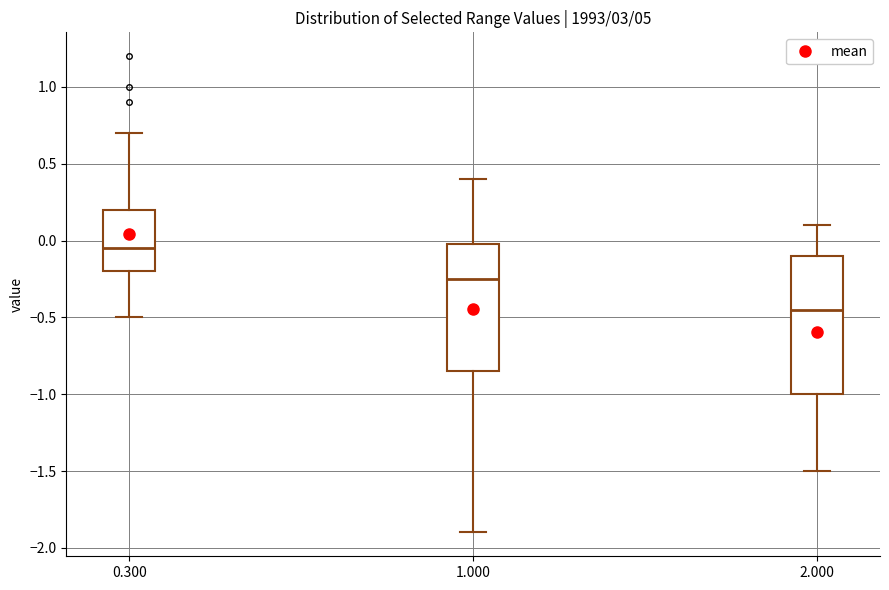

Reading left to right, read every box against the y-axis: the position of its median line, the range the box covers, and the ends of its whiskers. The values are not printed on the chart, so give them approximately, as read against the axis.

0.300: median -0.05, box -0.20 to 0.20, whiskers -0.50 to 0.70
1.000: median -0.25, box -0.85 to 0.00, whiskers -1.90 to 0.40
2.000: median -0.45, box -1.00 to -0.10, whiskers -1.50 to 0.10